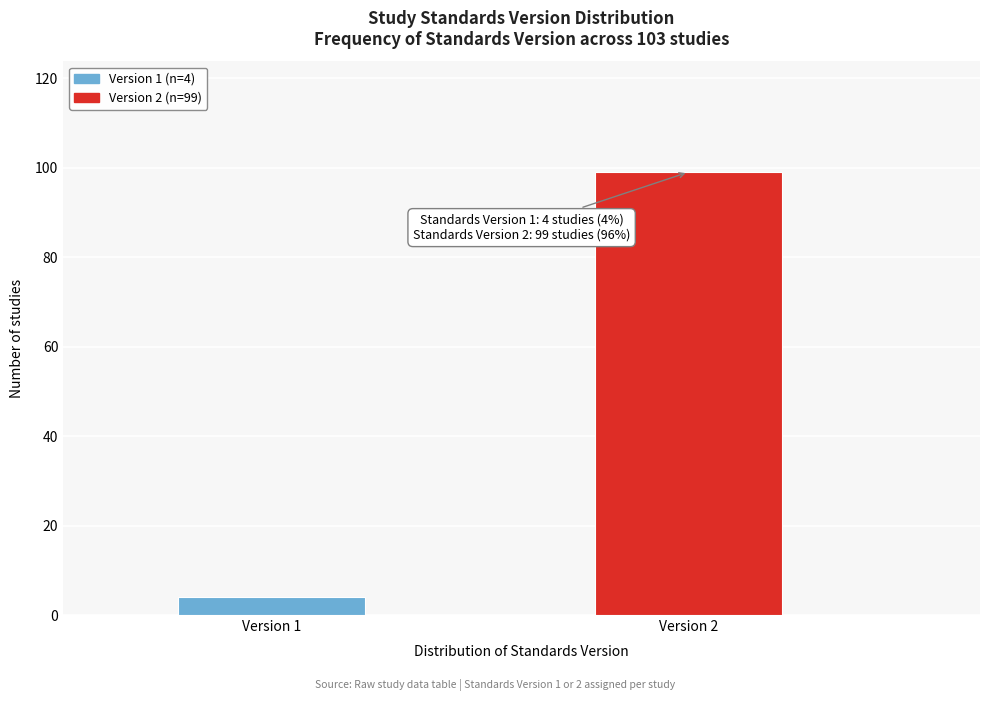

Reading left to right, extract all data points from this chart.

4	99